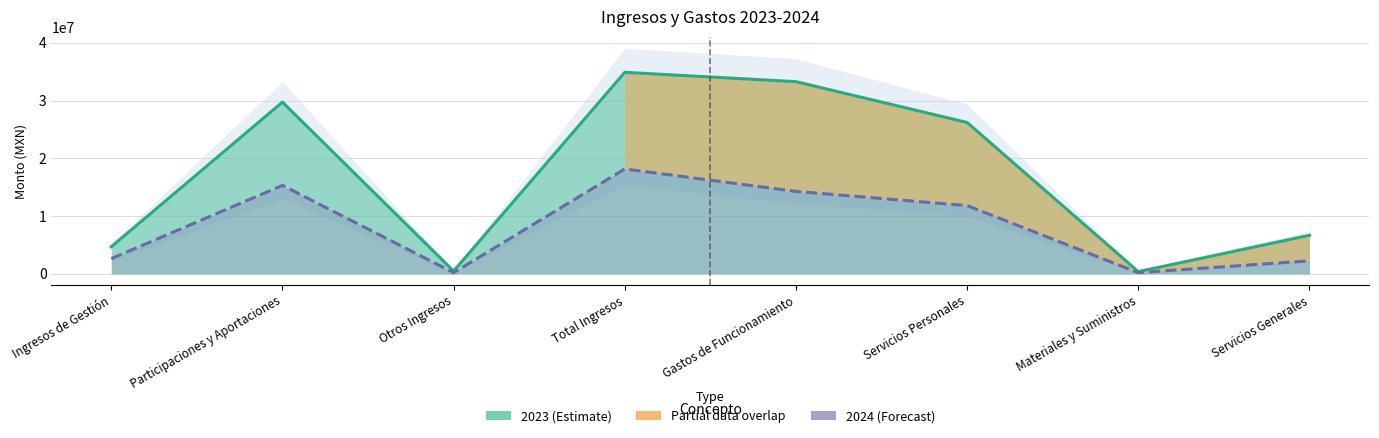

What is the difference between the highest and lowest values at Otros Ingresos?

270211.5